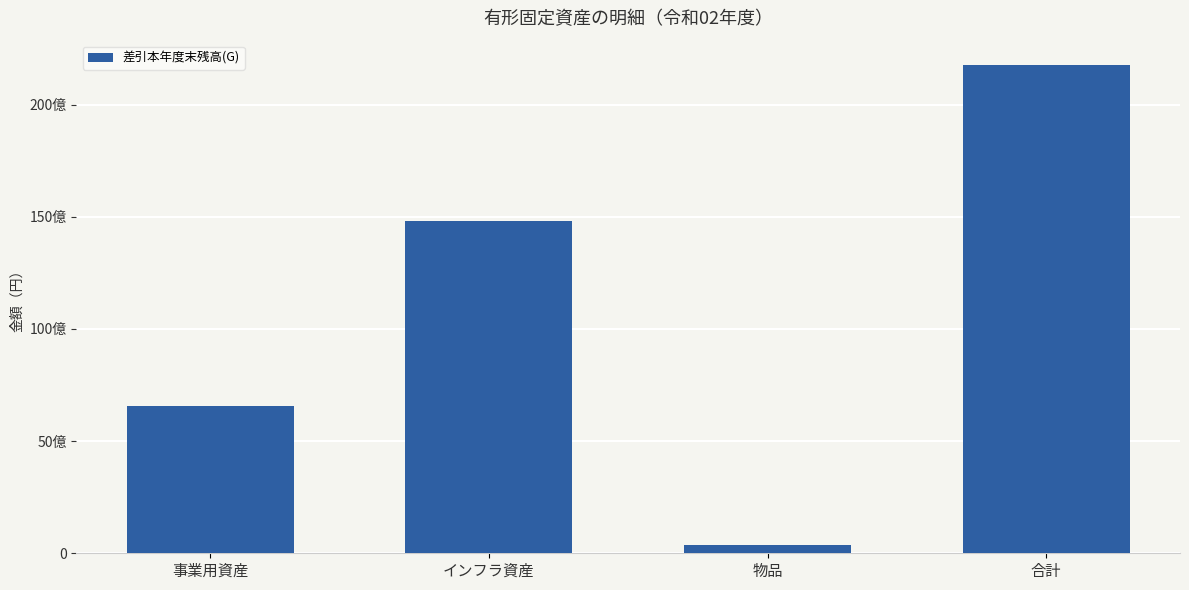

What position from the left is 物品?

3